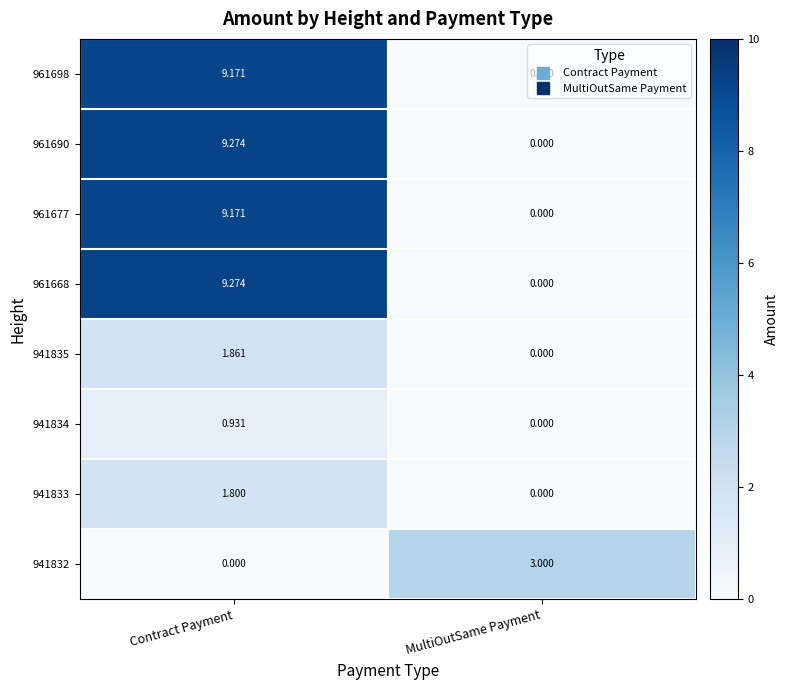

Is the value of 961668 at Contract Payment greater than the value of 941832 at Contract Payment?

Yes